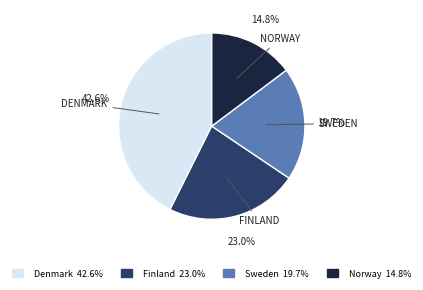

How many slices are in this pie chart?

4